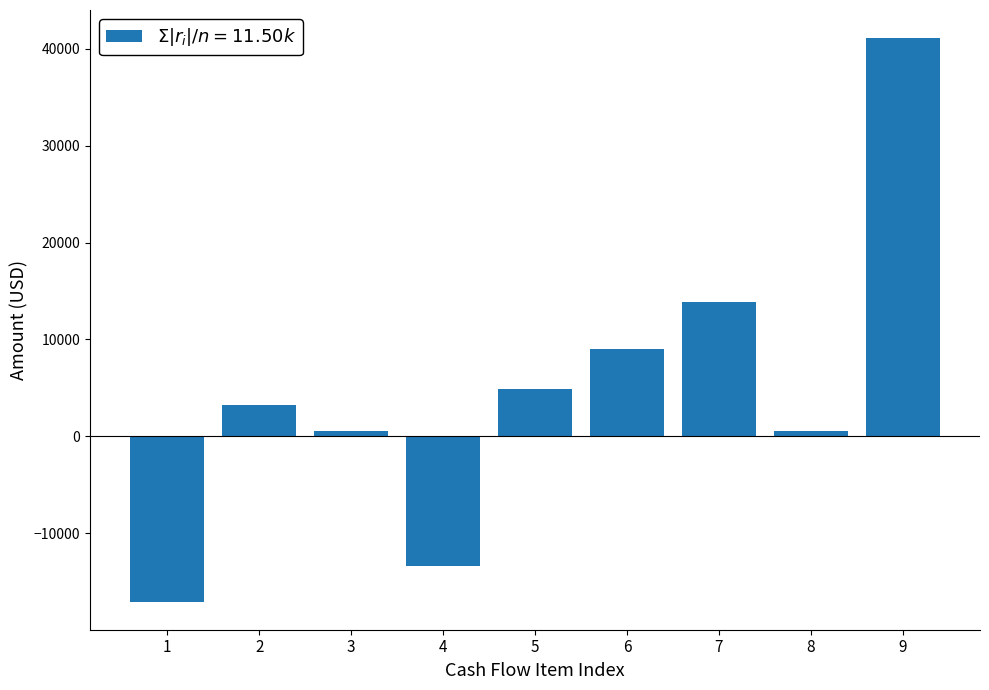

What is the value of the 4th bar from the left?

-13336